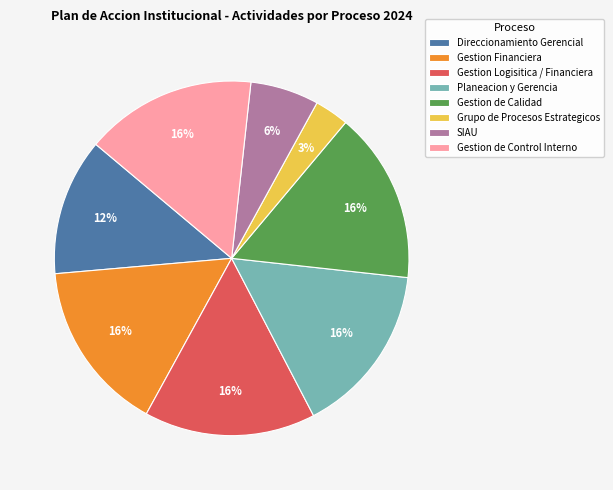

Approximately how many times larger is the value at Direccionamiento Gerencial compared to Planeacion y Gerencia?

0.8